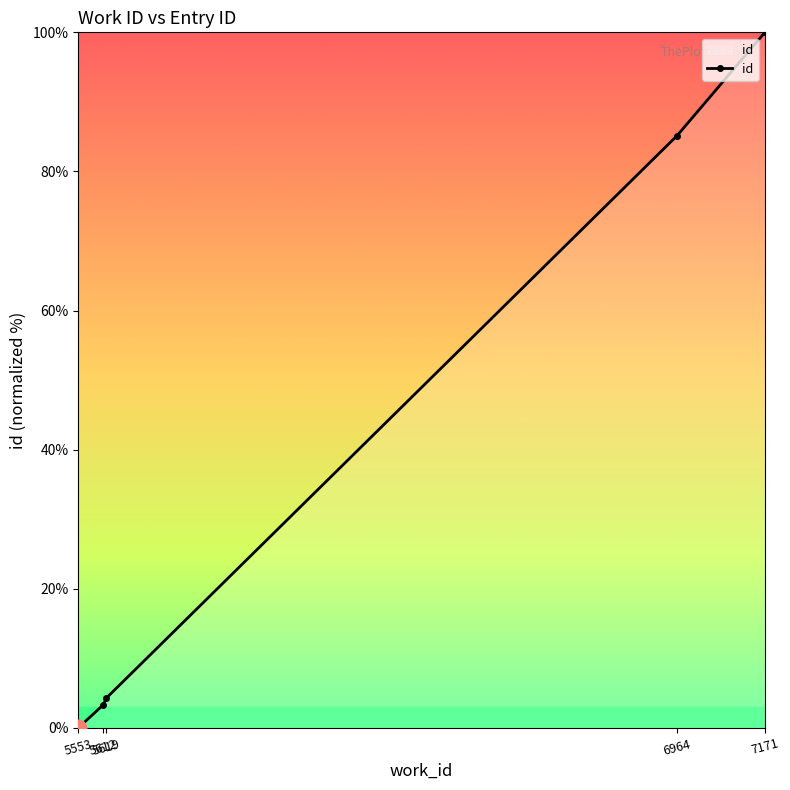

Reading left to right, list all the values displayed in this chart.

5553=0.0	5612=3.3	5619=4.3	6964=85.1	7171=100.0